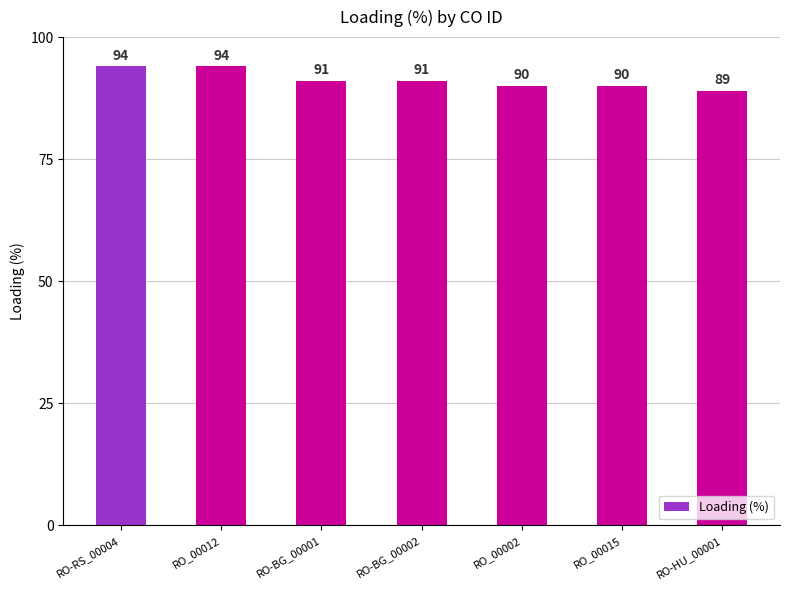

What position from the left is RO_00015?

6